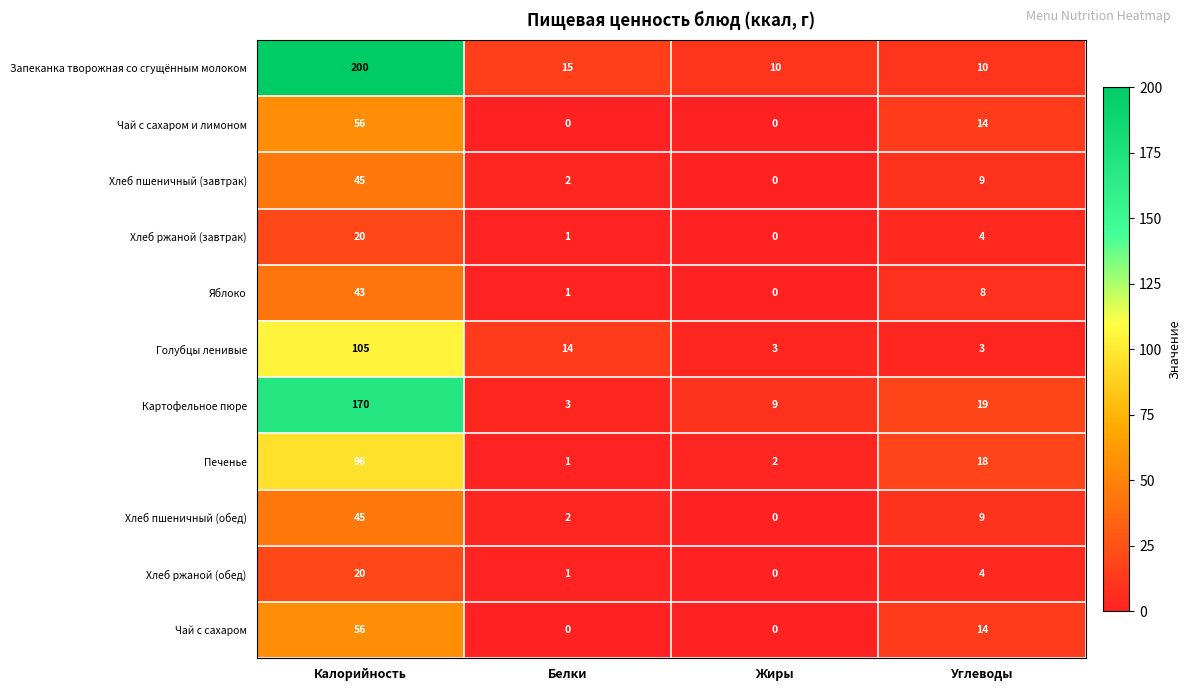

What is the greatest value displayed?

200